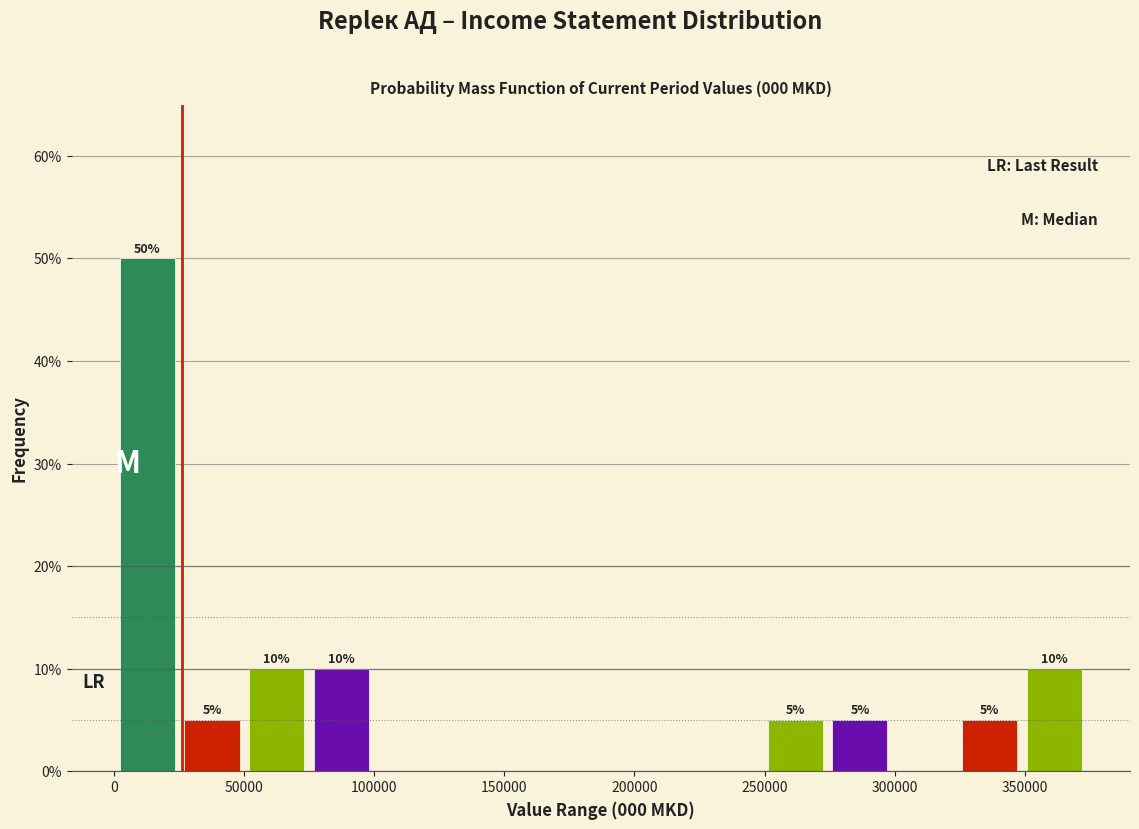

Over which range of the x-axis is the bar tallest?

0 to 25000